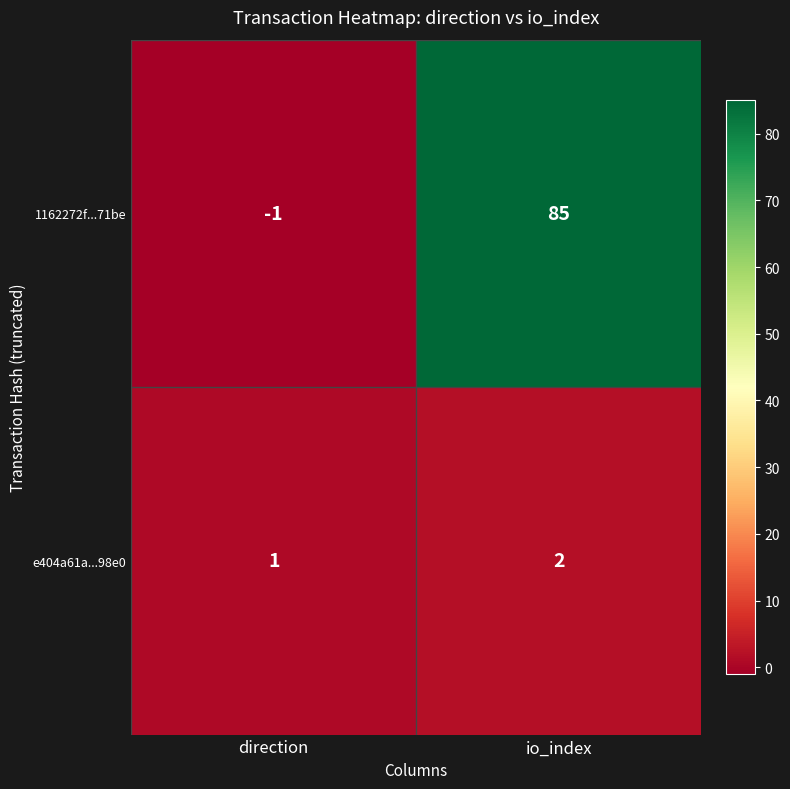

What is the difference between the 1162272f...71be values at io_index and direction?

86